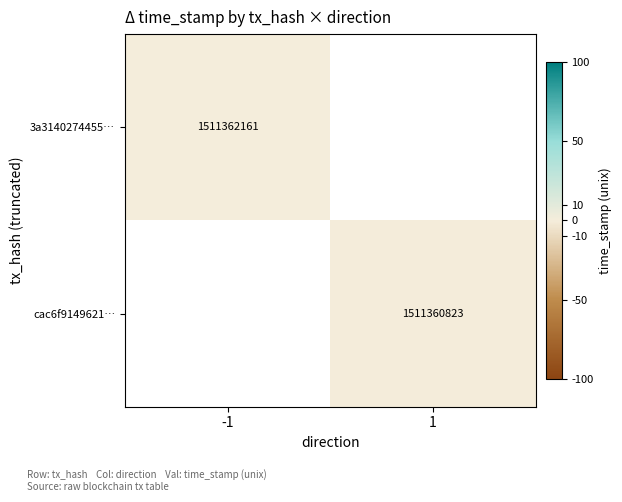

Is it true that cac6f9149621… equals 1511360823.0 at 1?

True